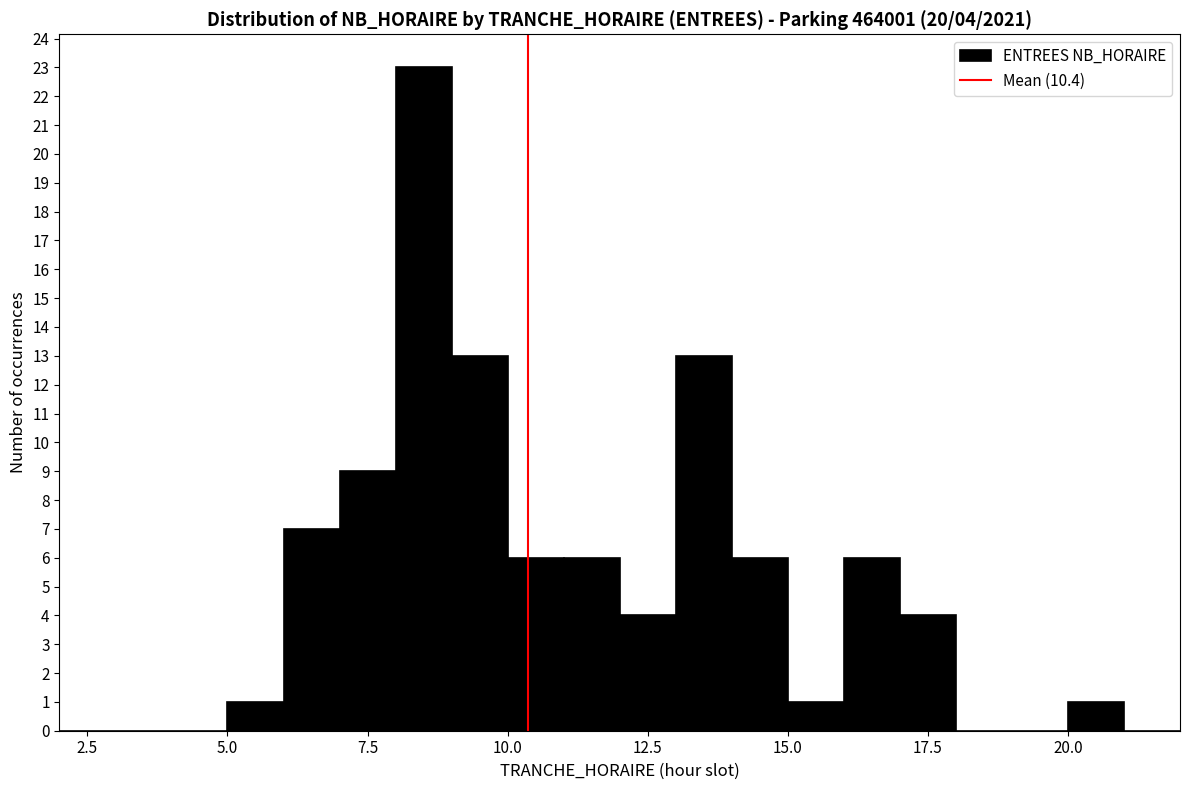

Around what value on the x-axis is the tallest bar? Give the approximate position of its centre, as read against the axis.

8.5